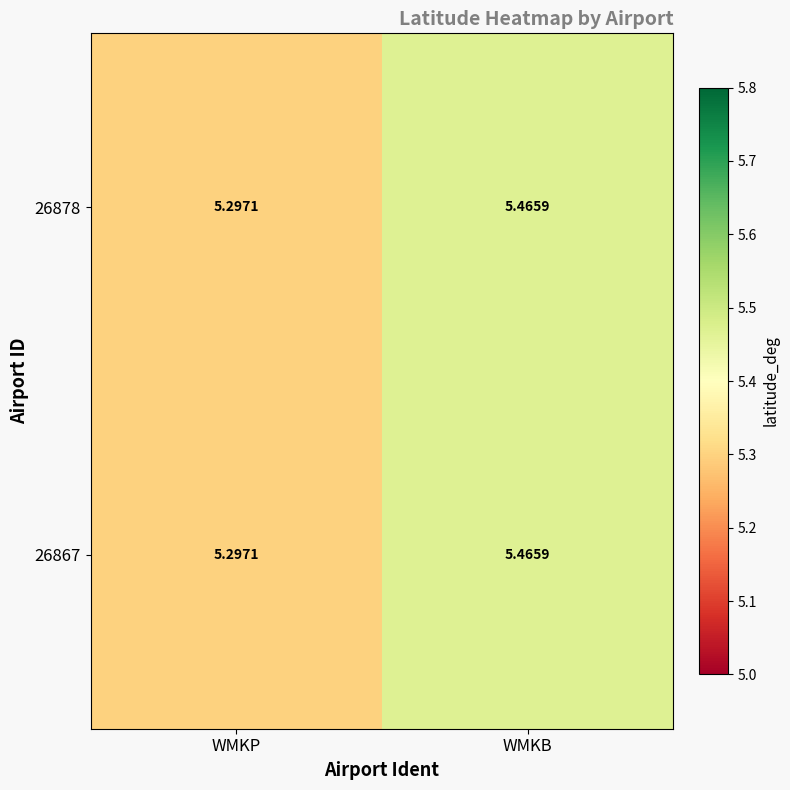

What is the total value across all series at WMKB?

10.9